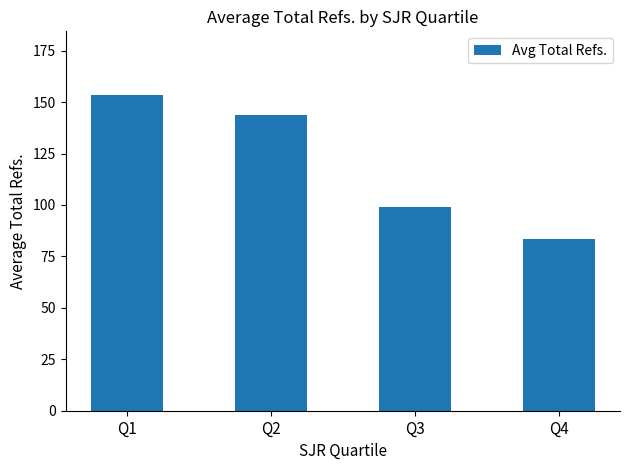

How many bars are there in total?

4